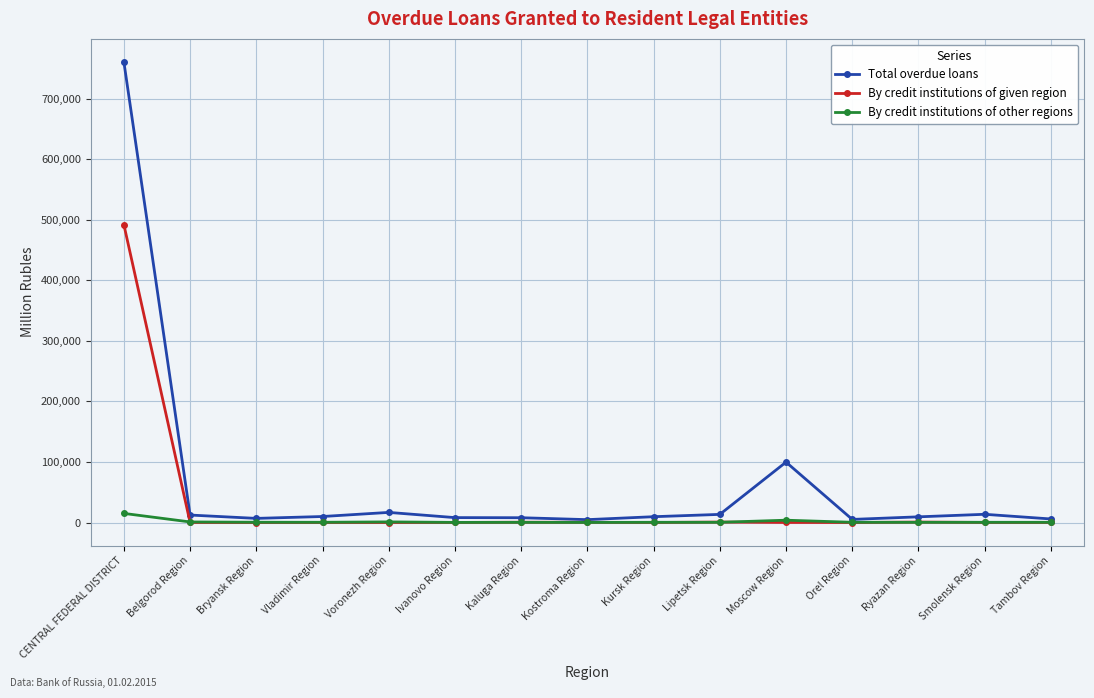

Rank the series by their average value, from lowest to highest.

By credit institutions of other regions, By credit institutions of given region, Total overdue loans